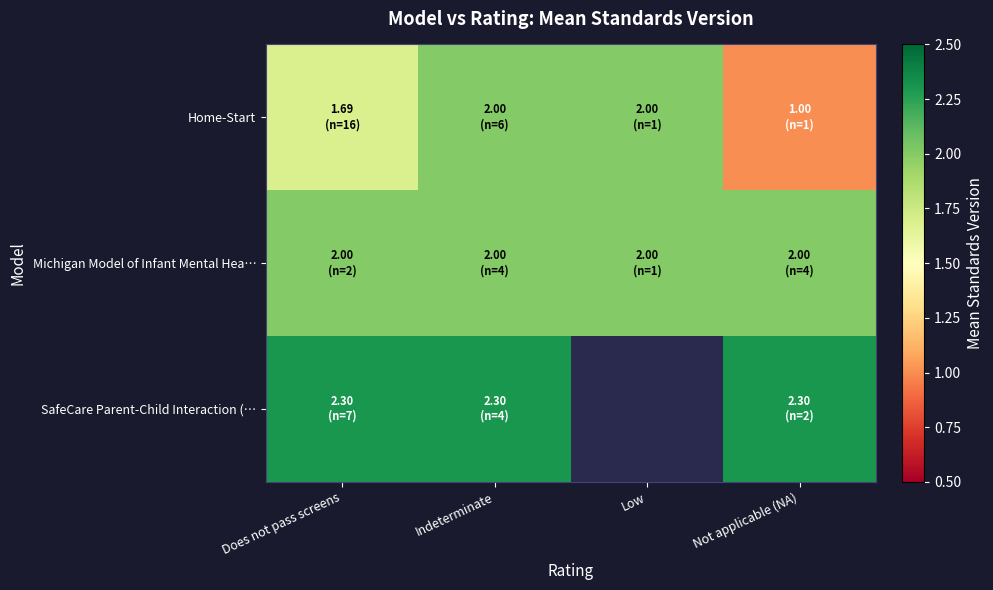

Which series has the largest total across all categories?

Michigan Model of Infant Mental Hea…